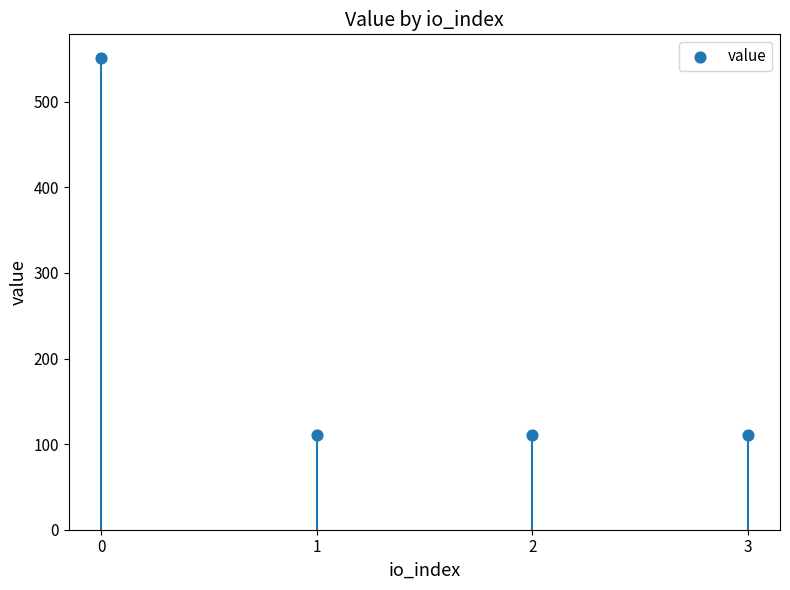

Between 3 and 2, which is larger?

3